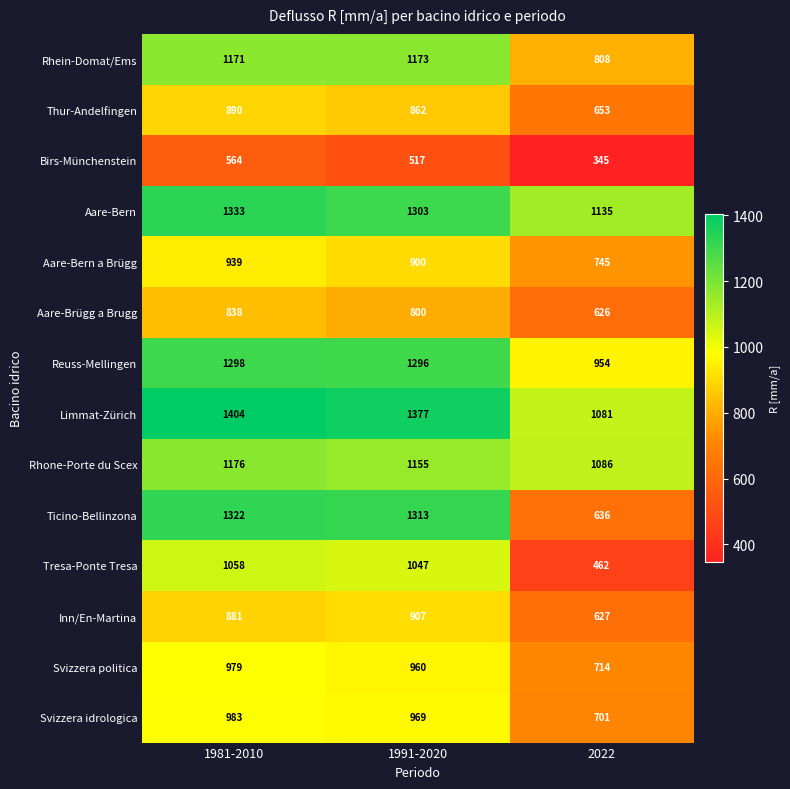

Rank the series by their maximum value, from highest to lowest.

Limmat-Zürich, Aare-Bern, Ticino-Bellinzona, Reuss-Mellingen, Rhone-Porte du Scex, Rhein-Domat/Ems, Tresa-Ponte Tresa, Svizzera idrologica, Svizzera politica, Aare-Bern a Brügg, Inn/En-Martina, Thur-Andelfingen, Aare-Brügg a Brugg, Birs-Münchenstein